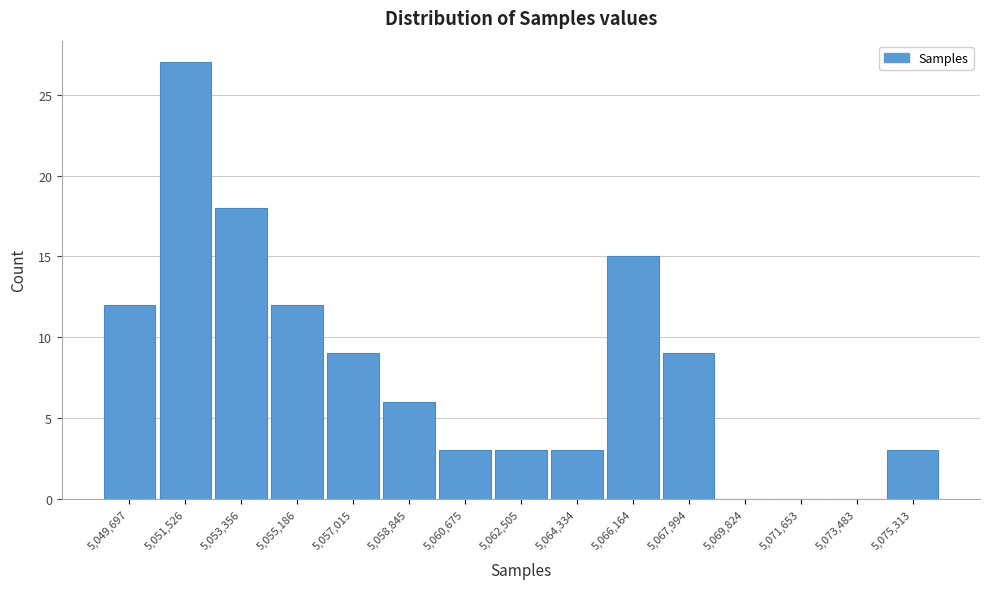

Reading right to left, extract all data points from this chart.

5,075,313=3	5,073,483=0	5,071,653=0	5,069,824=0	5,067,994=9	5,066,164=15	5,064,334=3	5,062,505=3	5,060,675=3	5,058,845=6	5,057,015=9	5,055,186=12	5,053,356=18	5,051,526=27	5,049,697=12